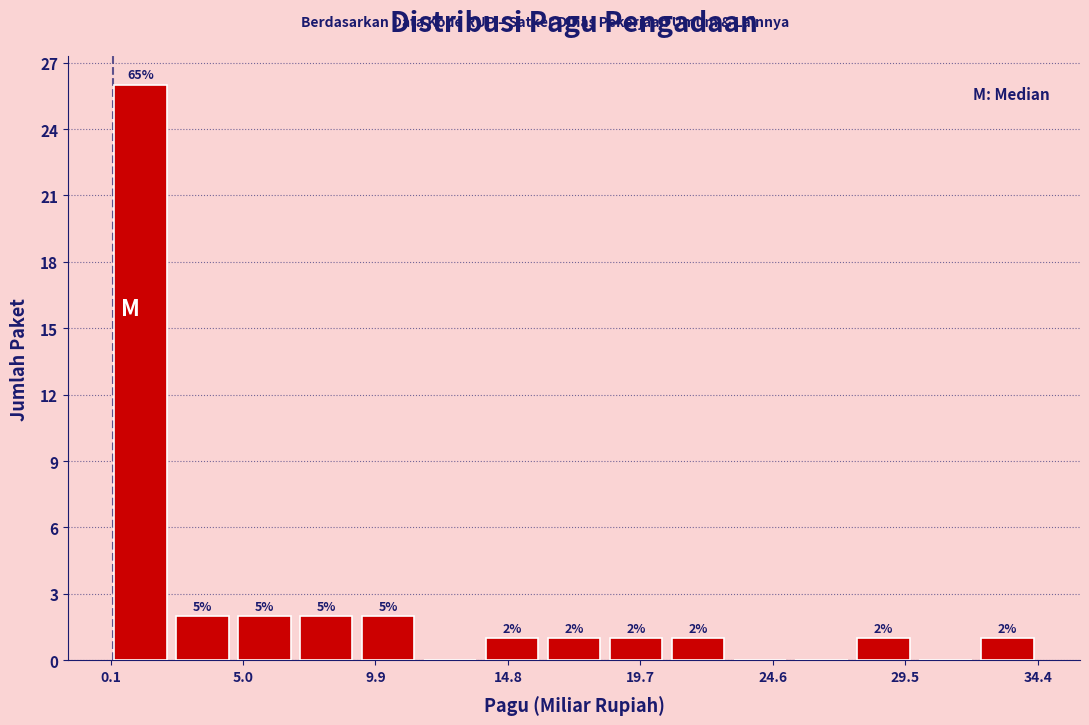

Which range on the x-axis has the tallest bar?

0.0 to 2.5